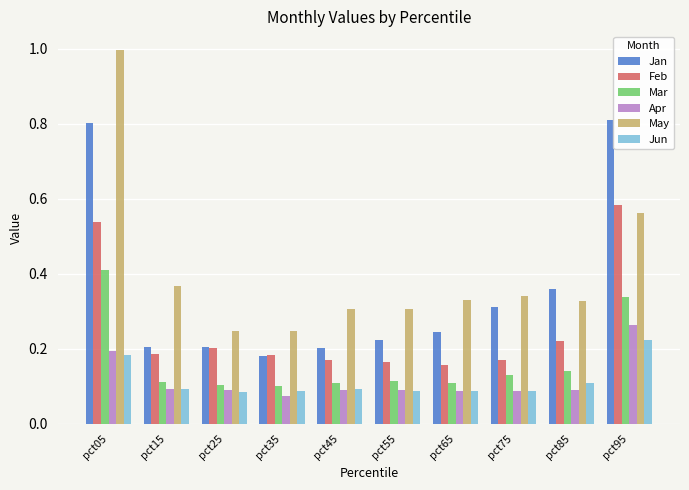

How many Feb values are between 0 and 1?

10